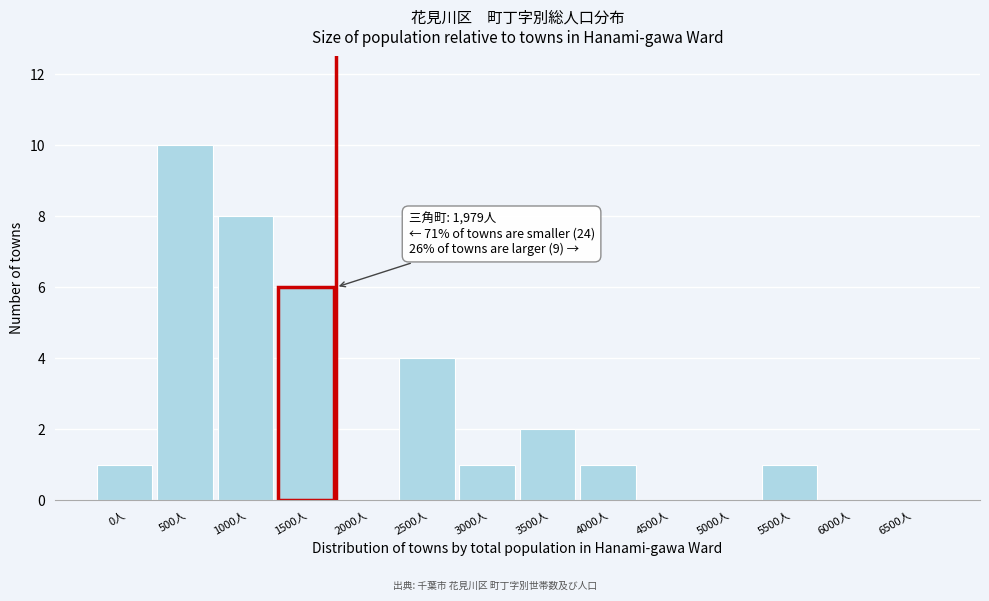

Reading left to right, list all the values displayed in this chart.

0人=1	500人=10	1000人=8	1500人=6	2000人=0	2500人=4	3000人=1	3500人=2	4000人=1	4500人=0	5000人=0	5500人=1	6000人=0	6500人=0